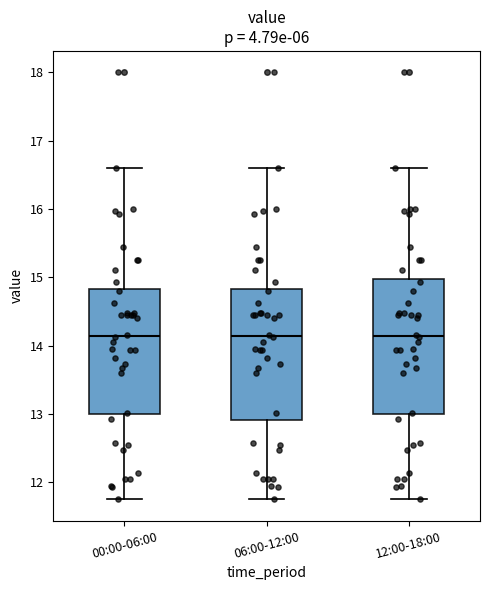

Where is the lower edge of the box for 00:00-06:00 on the y-axis? The values are not printed on the chart, so give them approximately, as read against the axis.

13.0